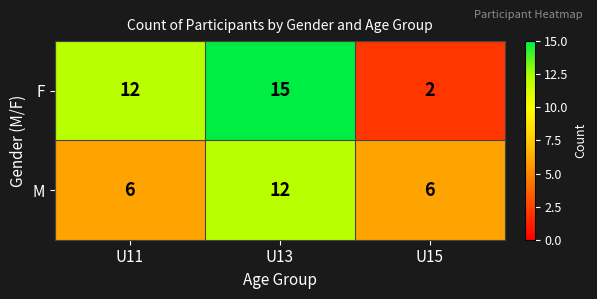

The value of M at U11 is 10. True or false?

False